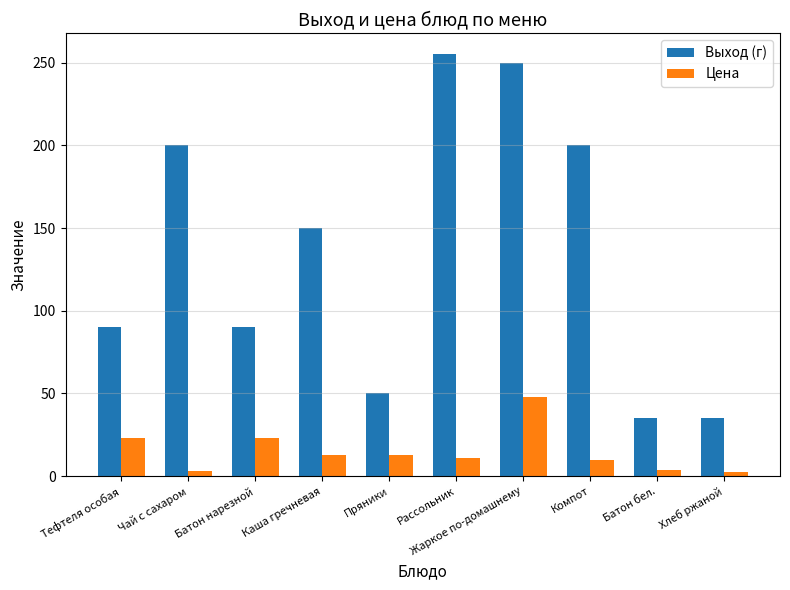

What is the average value of the Выход (г) series?

135.5